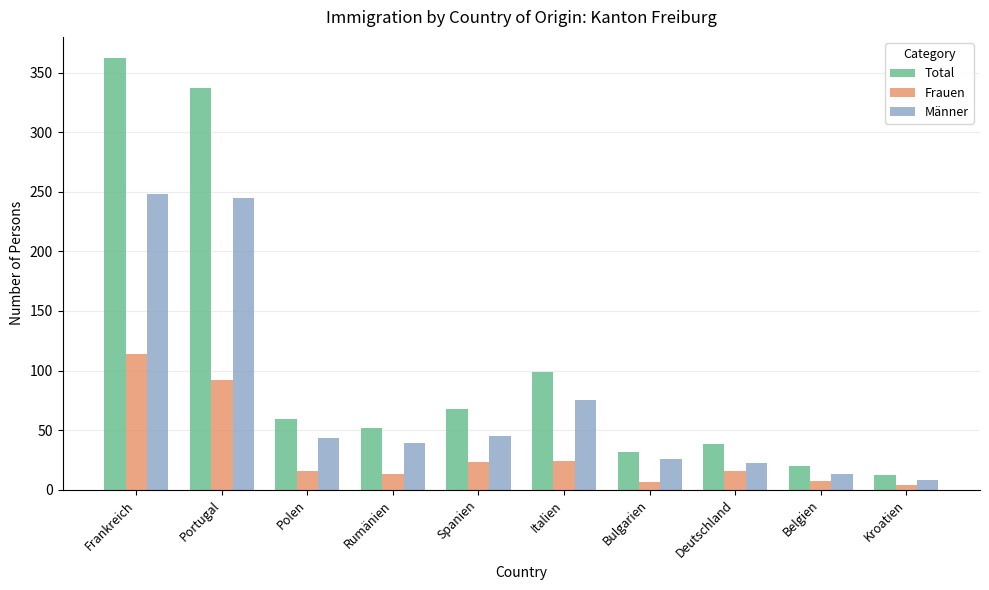

At how many categories does at least one series exceed 283?

2